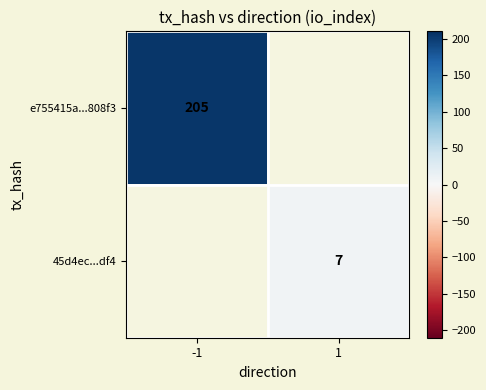

Is it true that 45d4ec...df4 equals 7 at 1?

True